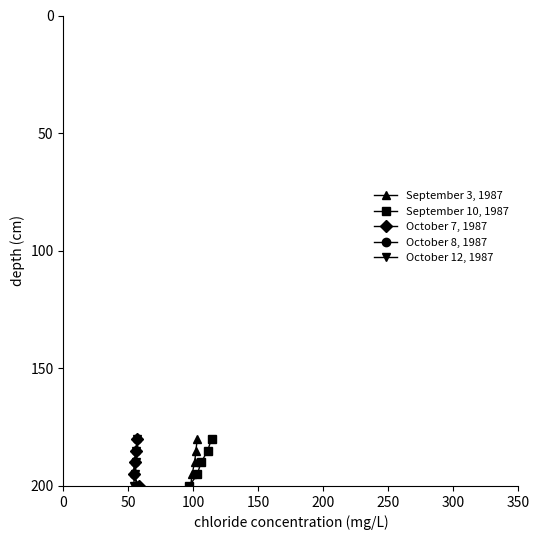

True or false: October 12, 1987 has a value of 152 at 50.

False